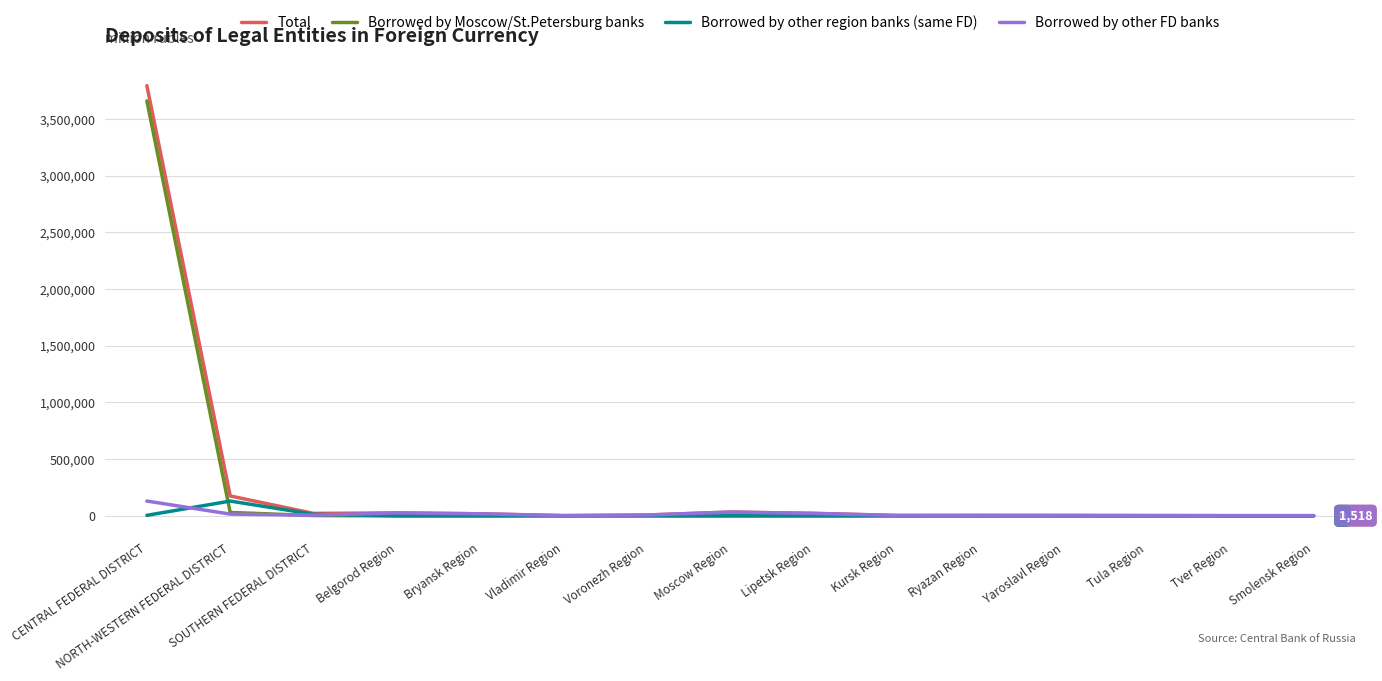

At which label does Total reach its peak?

CENTRAL FEDERAL DISTRICT